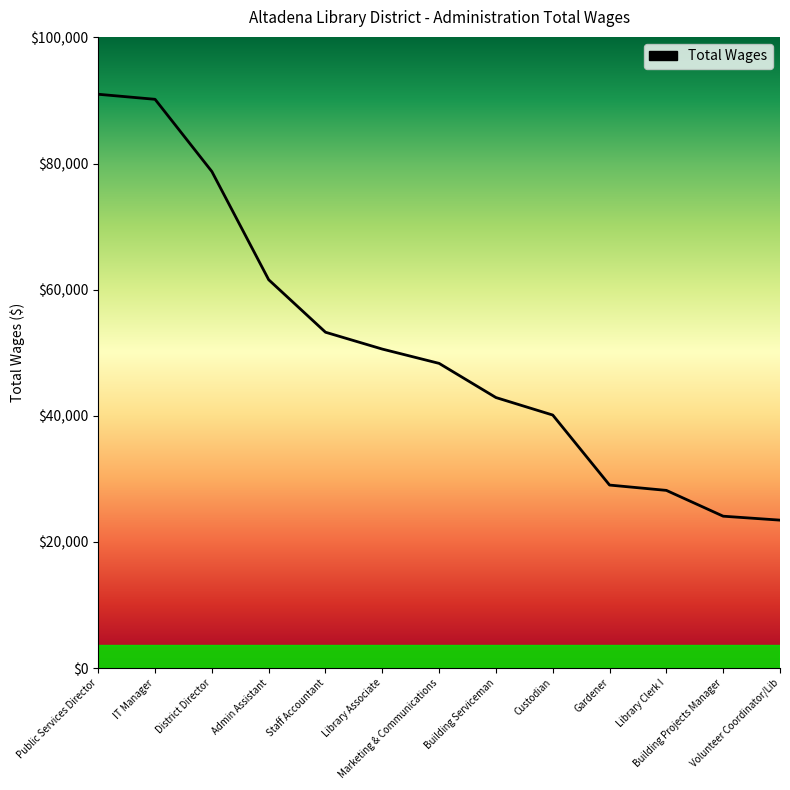

At which category does the chart reach its minimum across all series?

Volunteer Coordinator/Lib